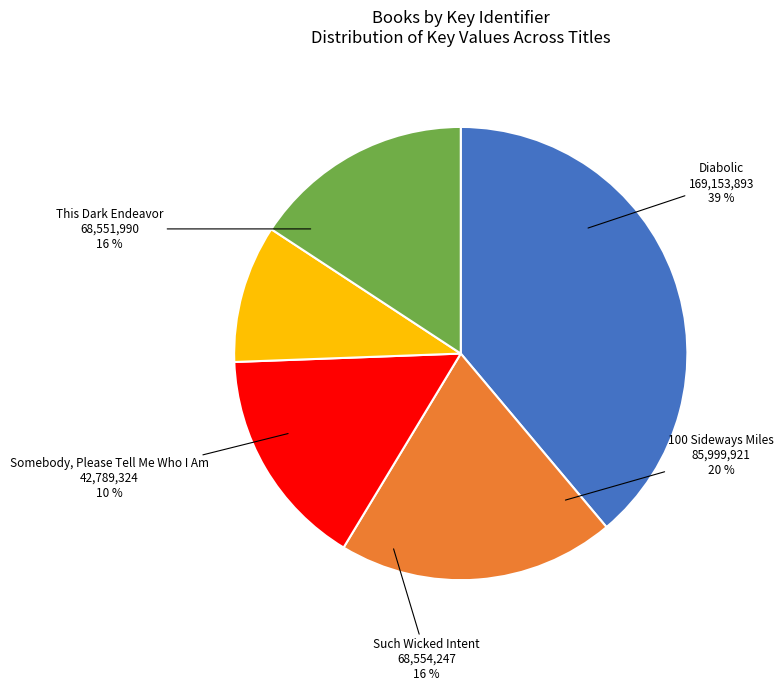

Count the number of slices in the pie.

5